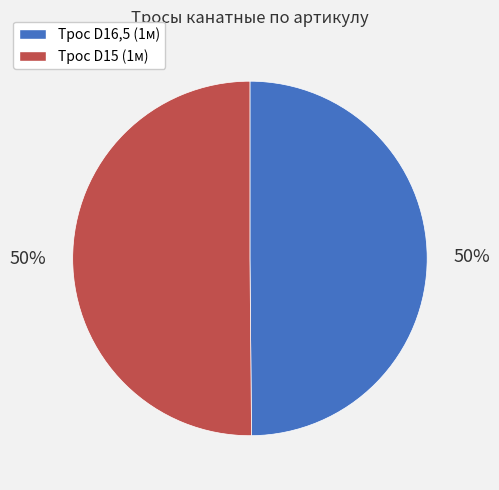

To the nearest percent, what is the average slice percentage?

50%